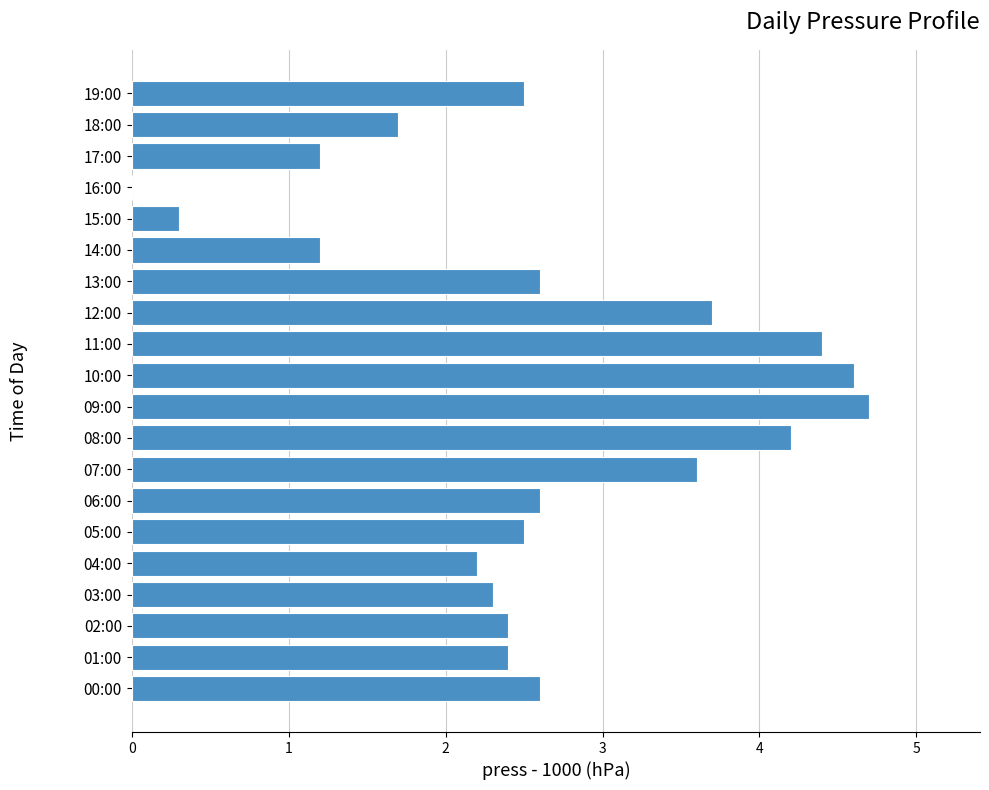

What is the ratio of the value at 19:00 to the value at 11:00?

0.6